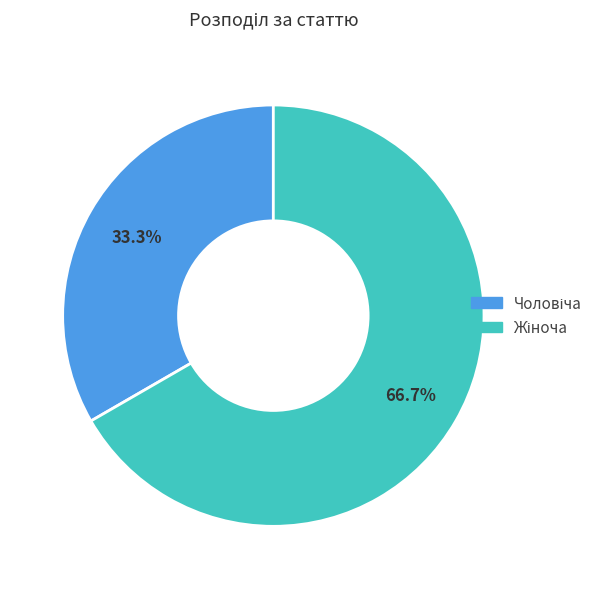

How many segments does this pie chart have?

2